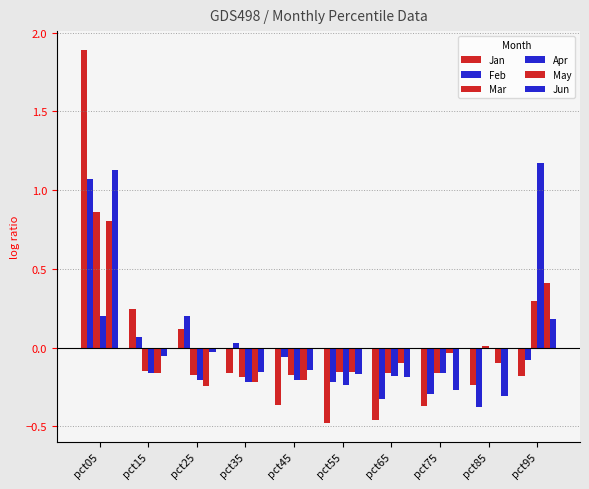

How many data points does each series have?

10